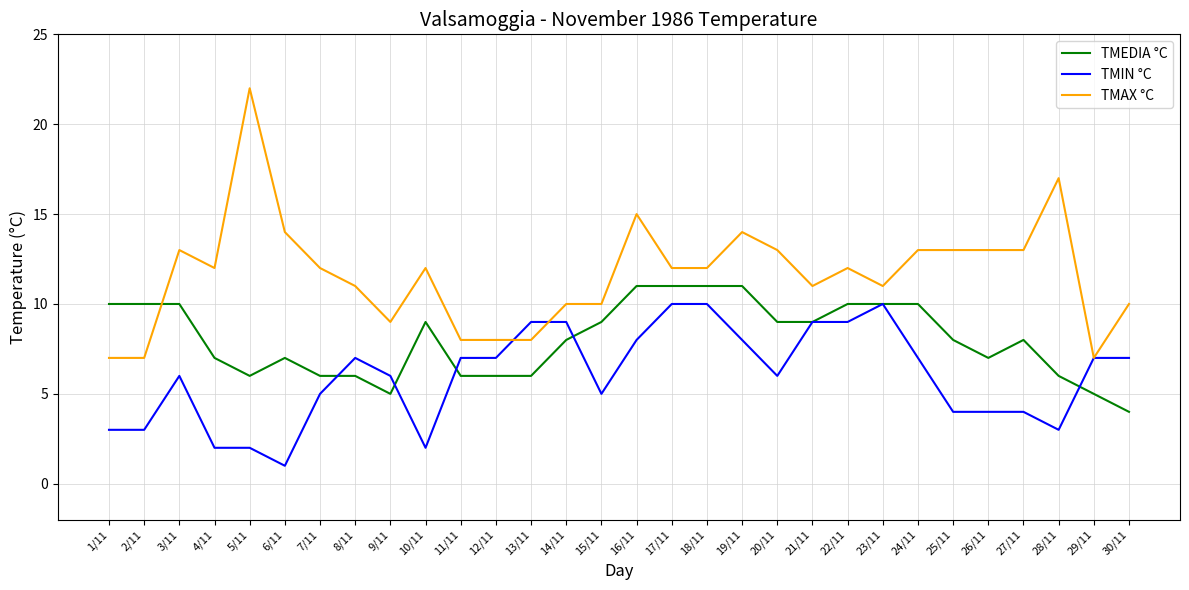

Which series has the largest total across all categories?

TMAX °C